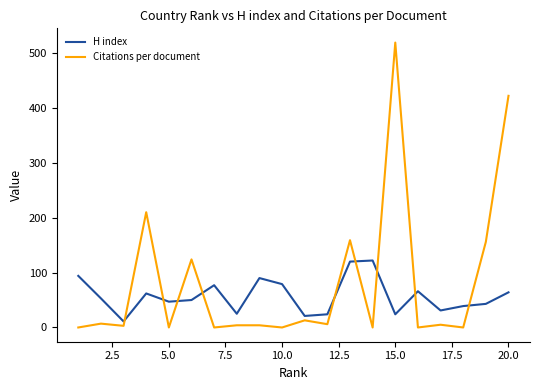

List the series in order of their peak value, lowest first.

H index, Citations per document